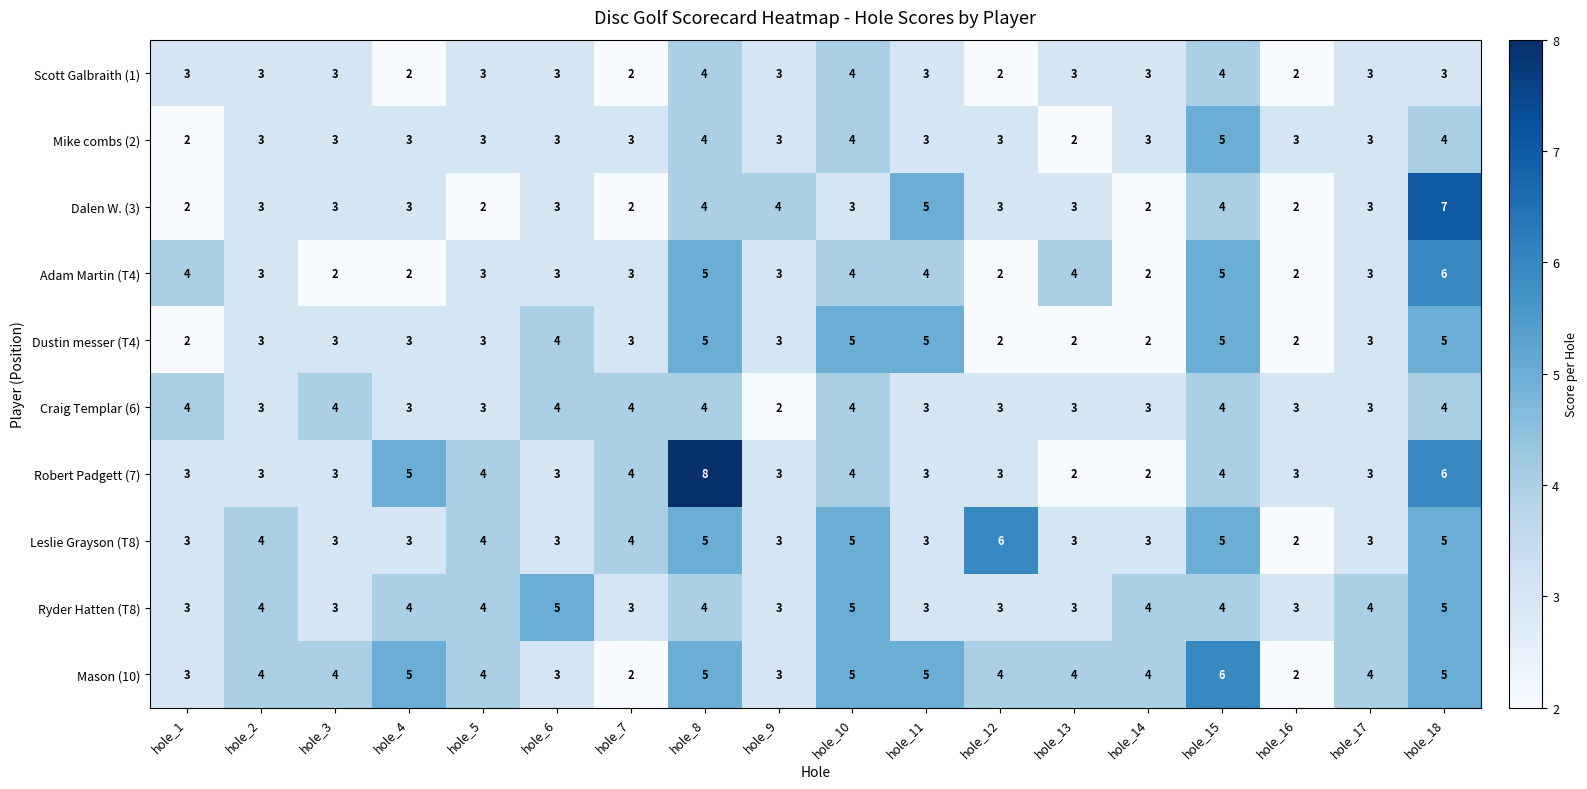

At which label is Robert Padgett (7) closest to 5?

hole_4